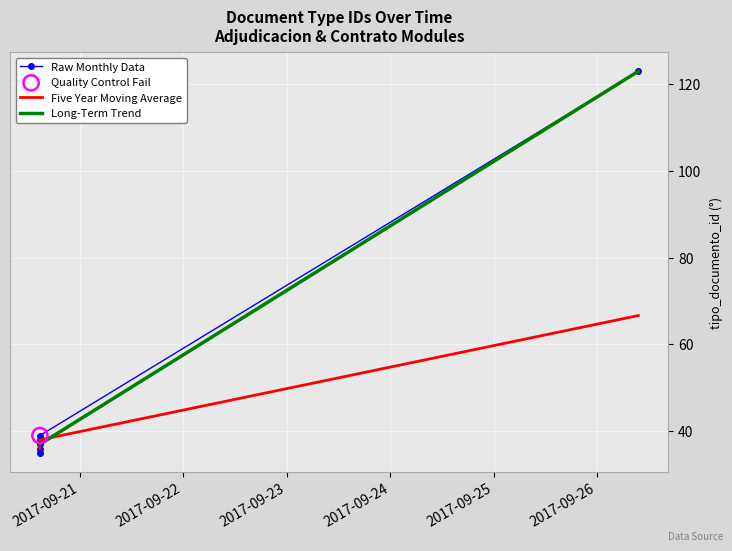

What is the ratio of the value at 2017-09-20 14:45:46 to the value at 2017-09-26 09:31:53?

0.3